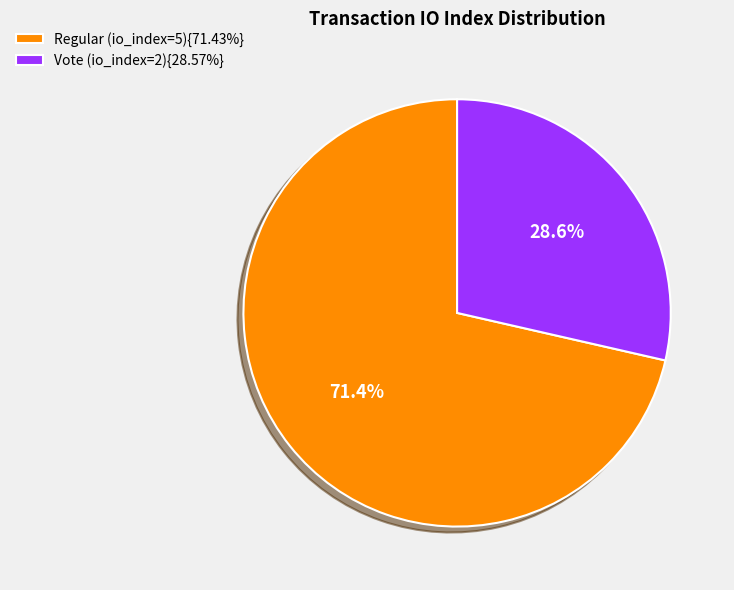

To the nearest percent, what is the difference between the largest and smallest slice percentages?

43%